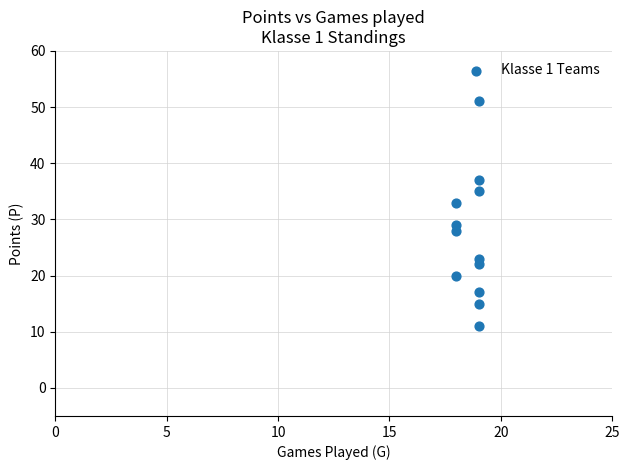

What is the average X value?

19